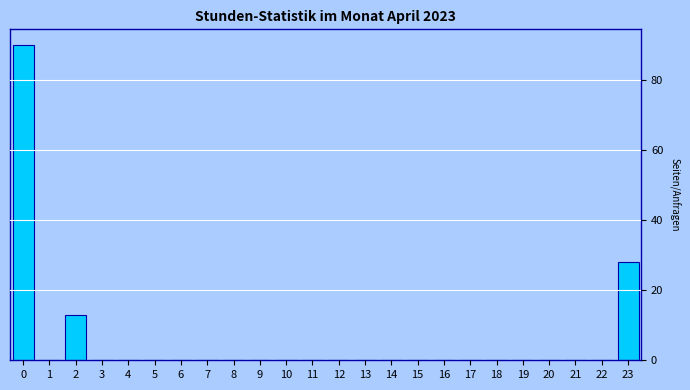

Reading left to right, what are all the values shown in this chart?

0=90	1=0	2=13	3=0	4=0	5=0	6=0	7=0	8=0	9=0	10=0	11=0	12=0	13=0	14=0	15=0	16=0	17=0	18=0	19=0	20=0	21=0	22=0	23=28